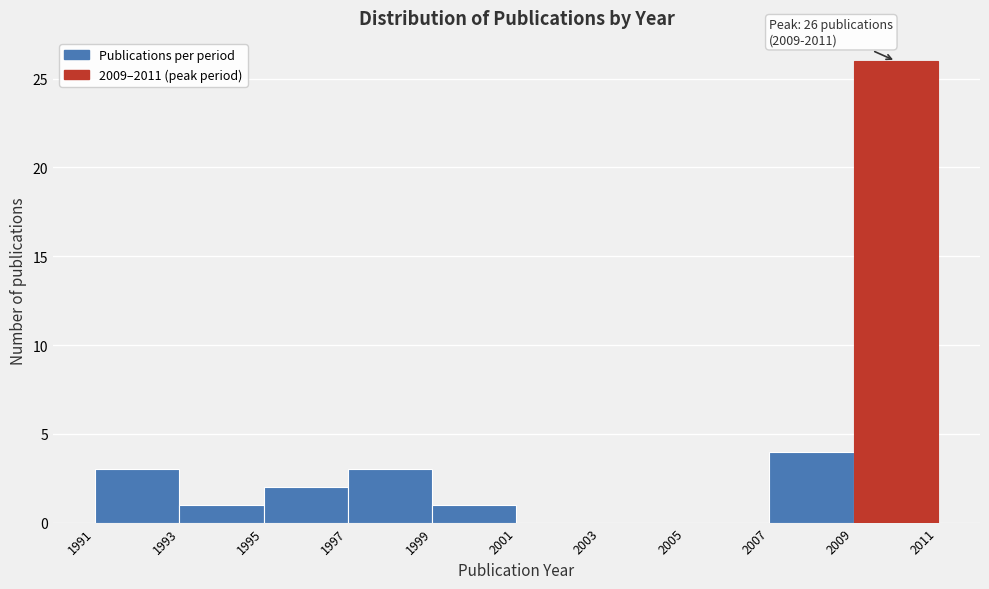

Over which range of the x-axis is the bar tallest?

2009 to 2011